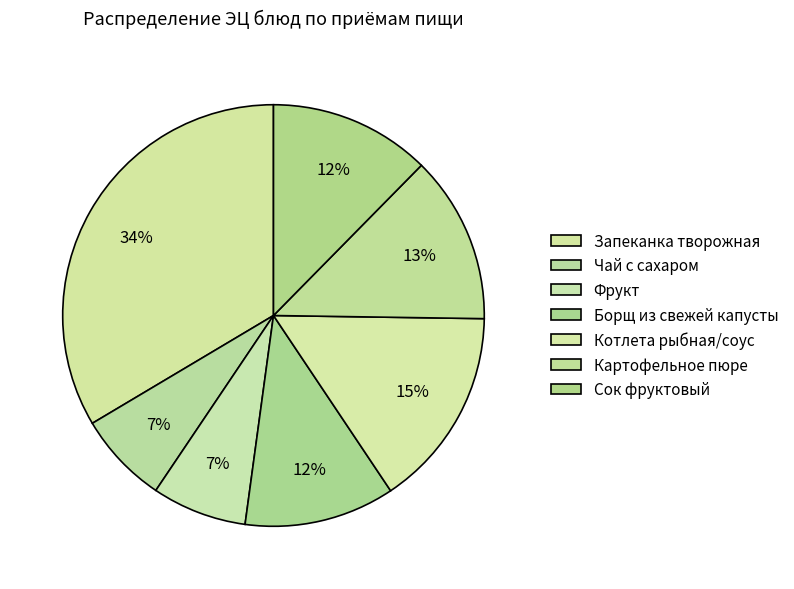

How many slices are in this pie chart?

7